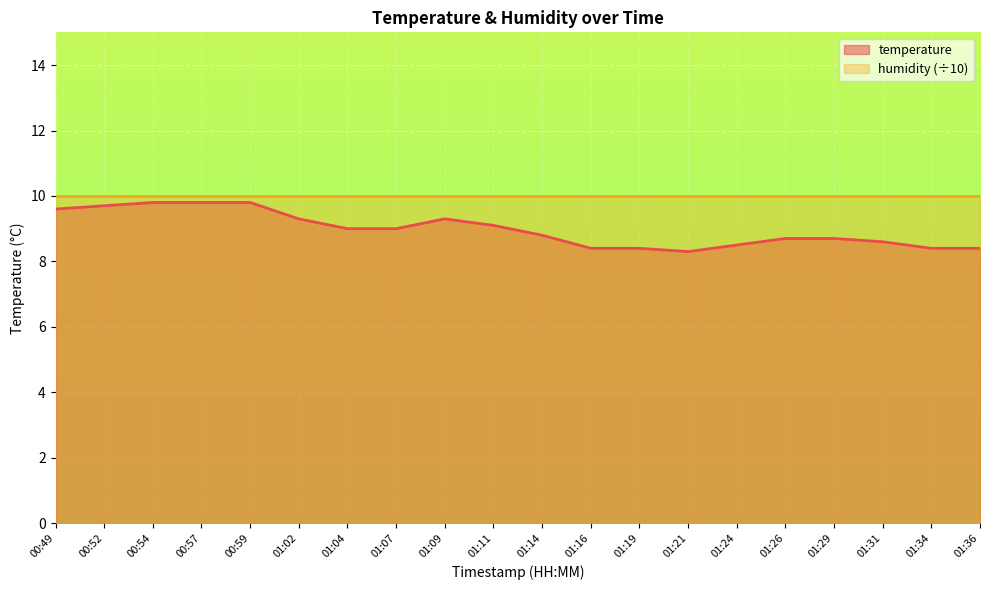

At which category does the chart reach its peak across all series?

00:54